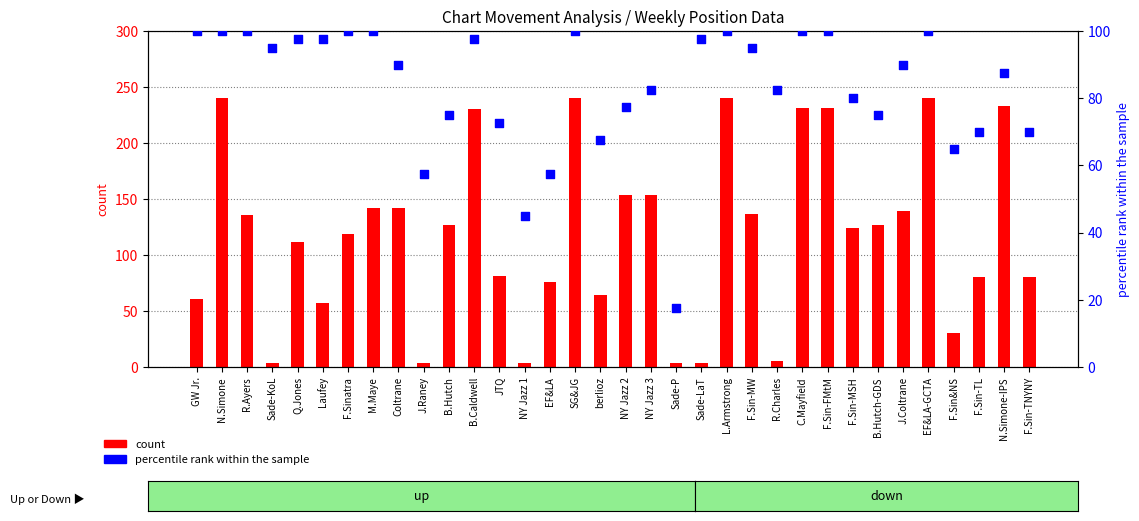

At which category is the sum across all series the highest?

N.Simone